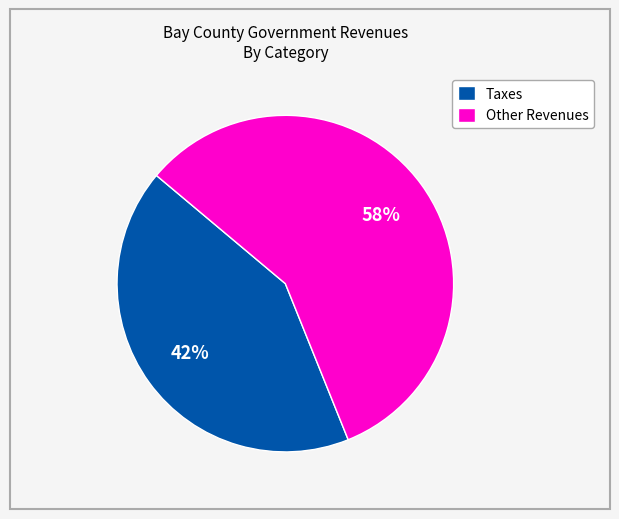

Count the number of slices in the pie.

2